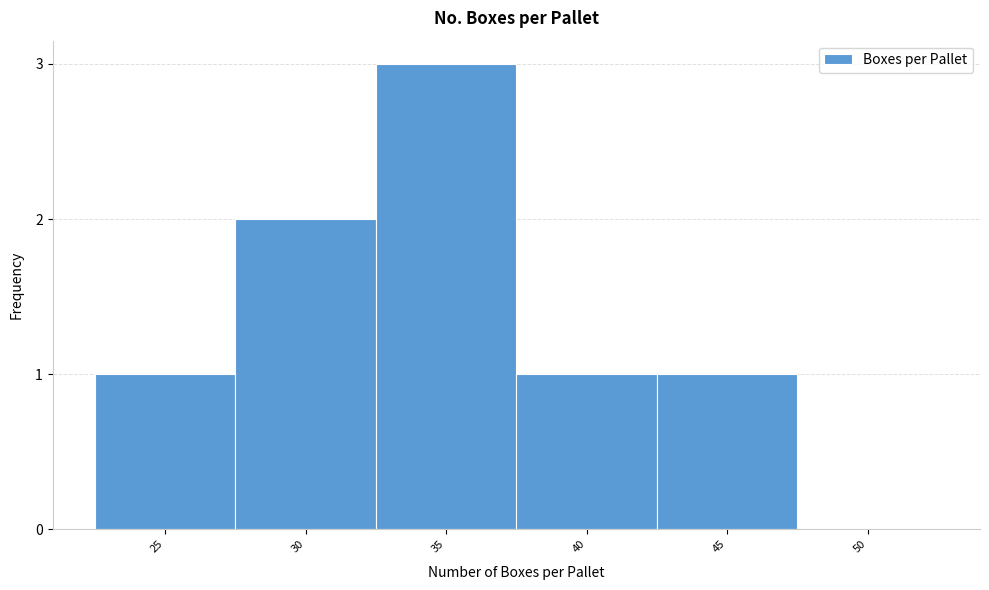

Reading left to right, transcribe all the data shown in this chart.

25=1	30=2	35=3	40=1	45=1	50=0